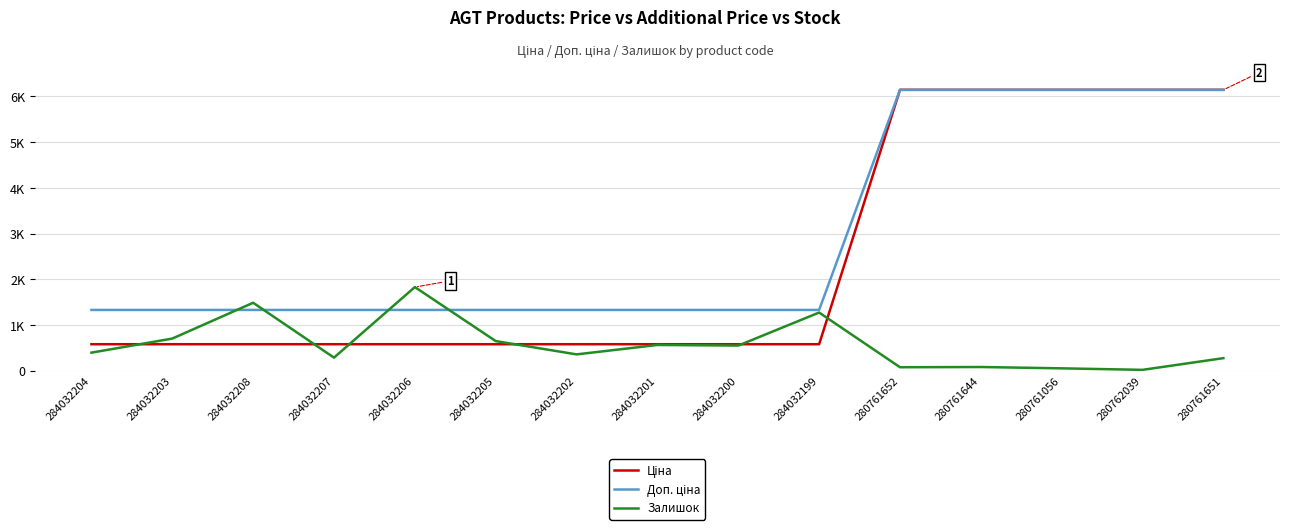

Does the chart have visible grid lines?

Yes